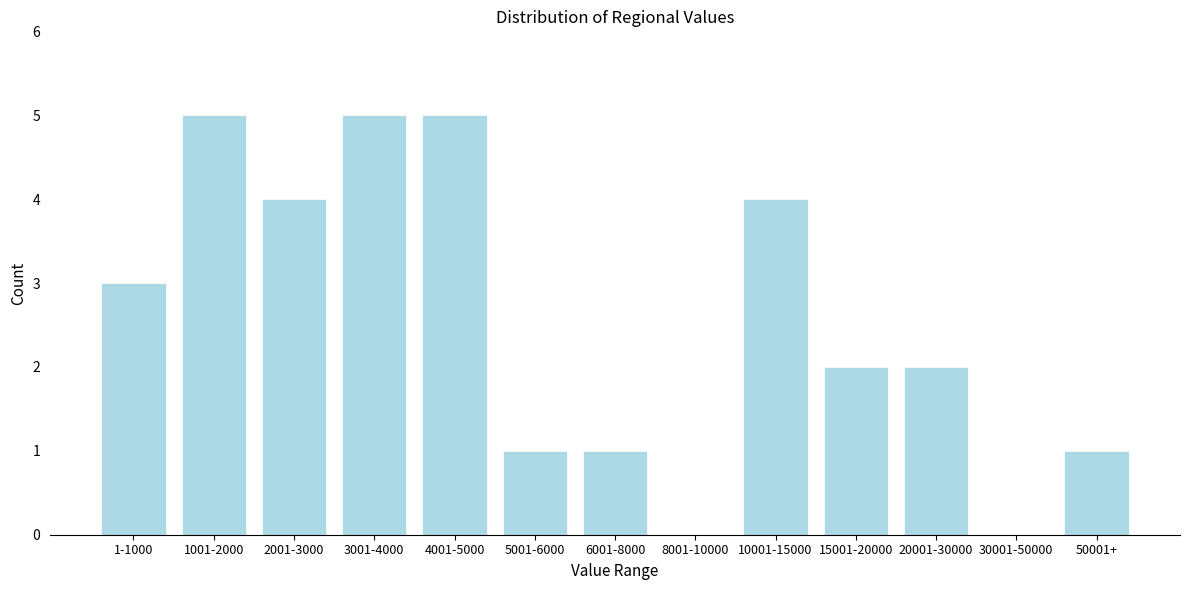

Reading right to left, list all the values displayed in this chart.

50001+=1	30001-50000=0	20001-30000=2	15001-20000=2	10001-15000=4	8001-10000=0	6001-8000=1	5001-6000=1	4001-5000=5	3001-4000=5	2001-3000=4	1001-2000=5	1-1000=3